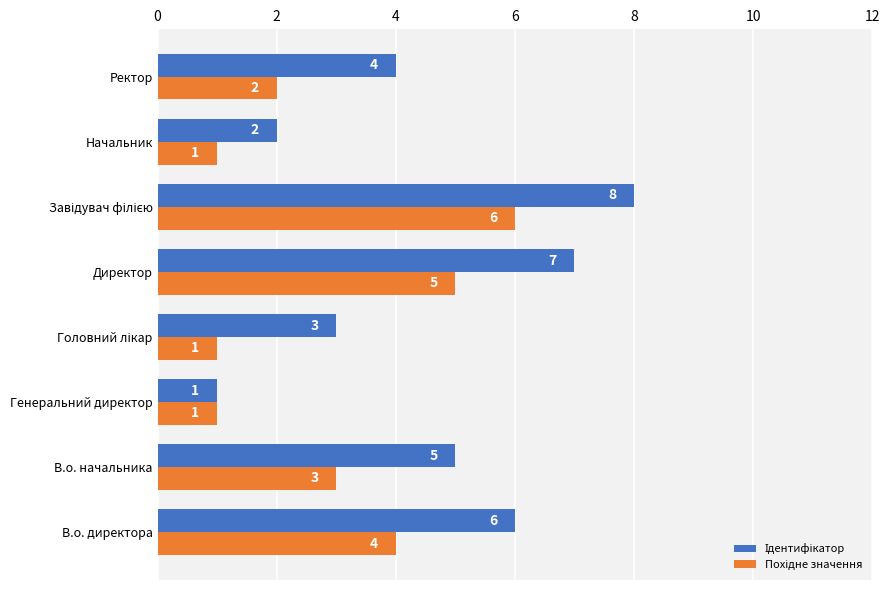

What is the total value across all series at Директор?

12